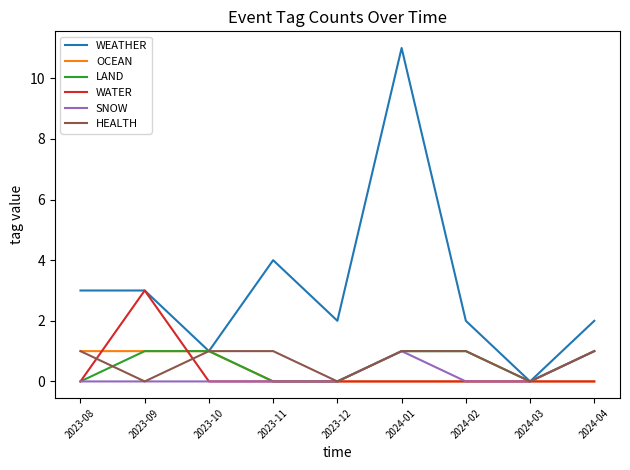

Is this an area chart (filled region under the line)?

No